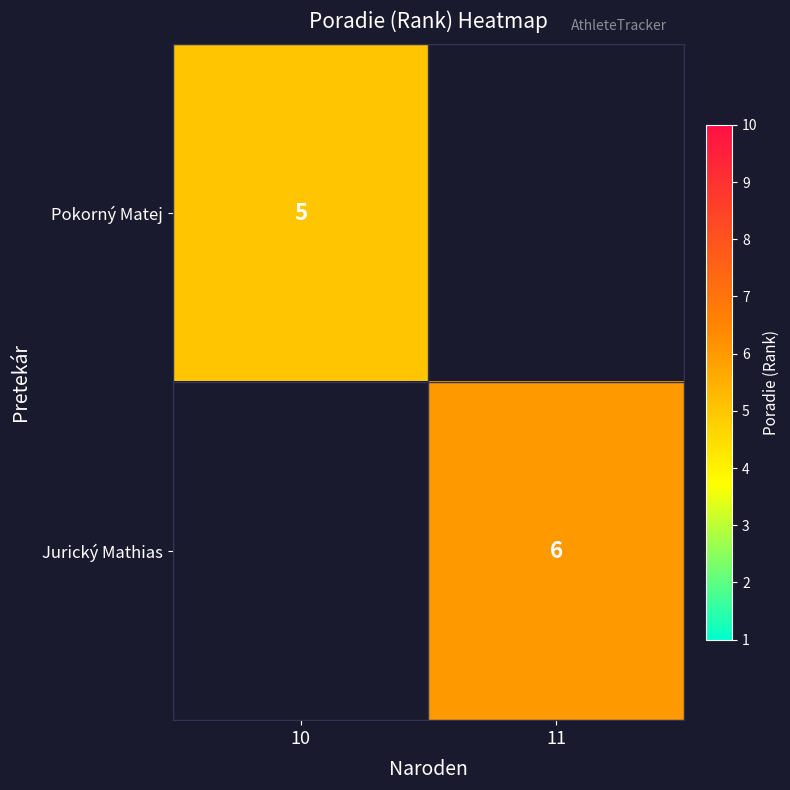

True or false: Pokorný Matej has a value of 5 at 10.

True